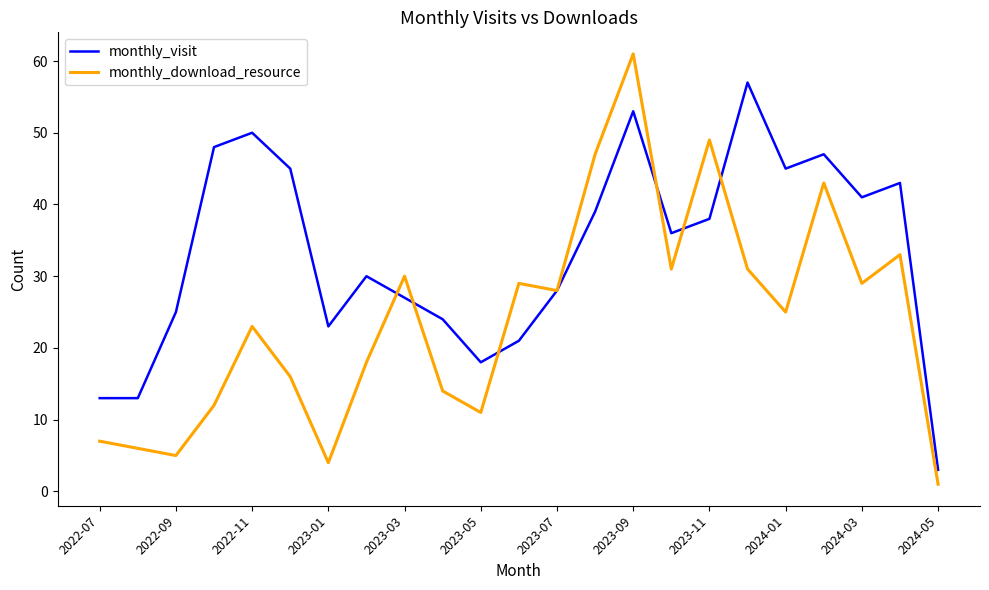

Which series has the largest total across all categories?

monthly_visit